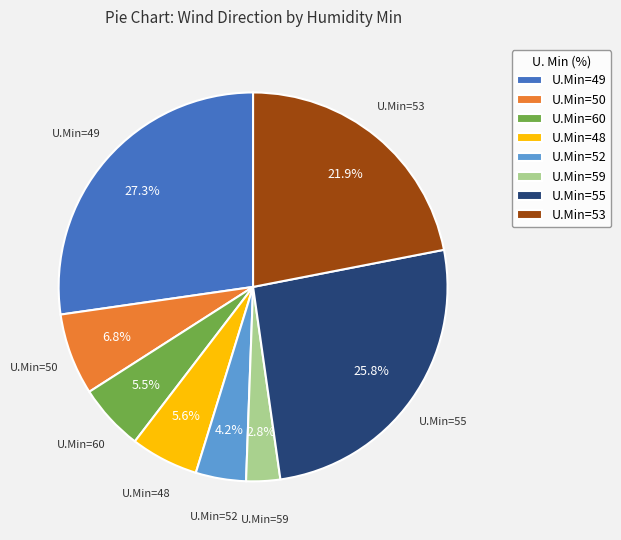

Which category has the biggest portion of the pie?

U.Min=49